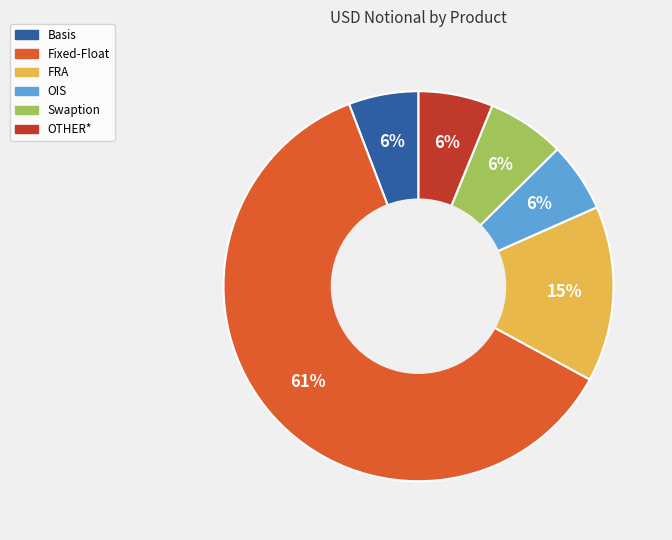

Which category has the biggest portion of the pie?

Fixed-Float